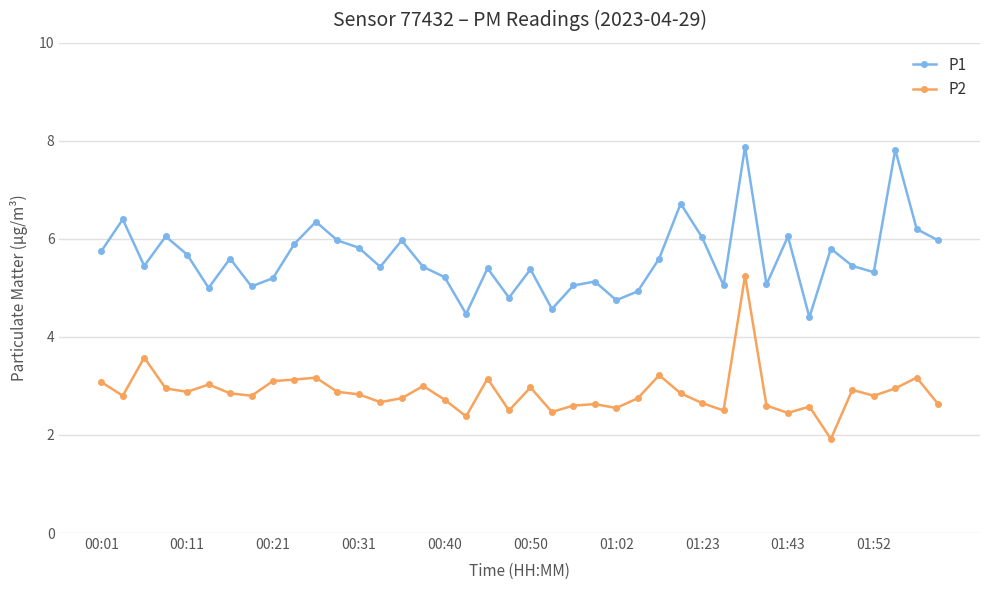

What is the maximum value shown in the chart?

7.9